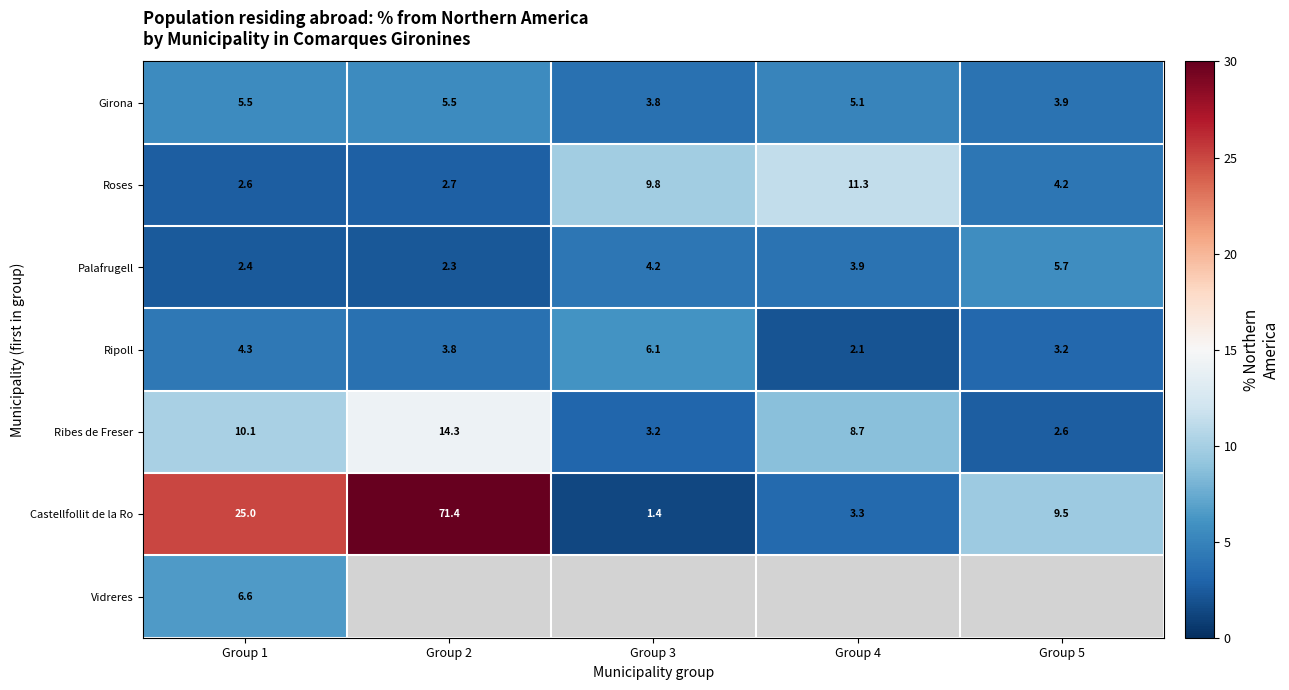

Which category has the highest value across all series?

Group 2